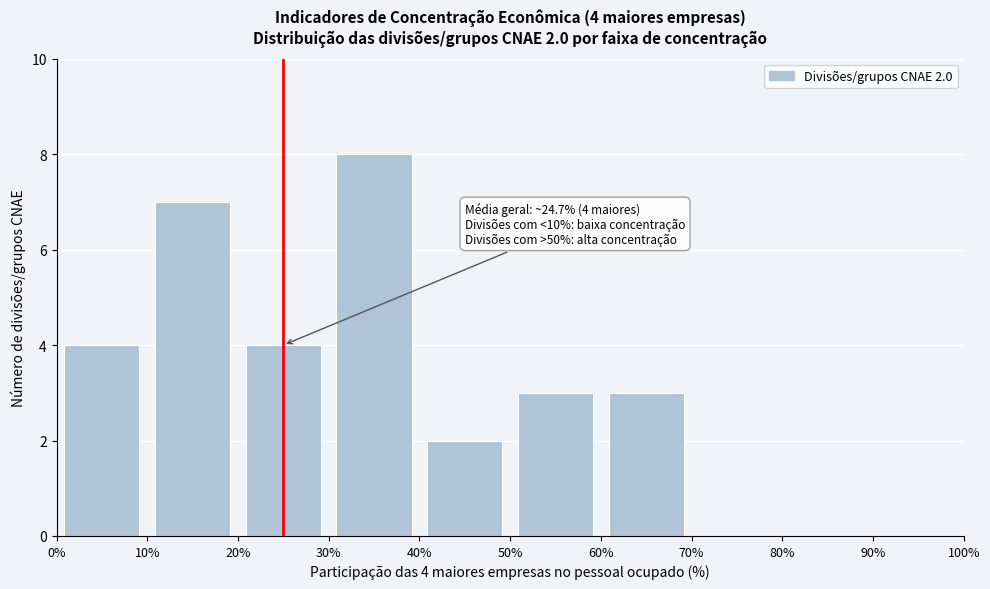

Over which range of the x-axis is the bar tallest?

30% to 40%